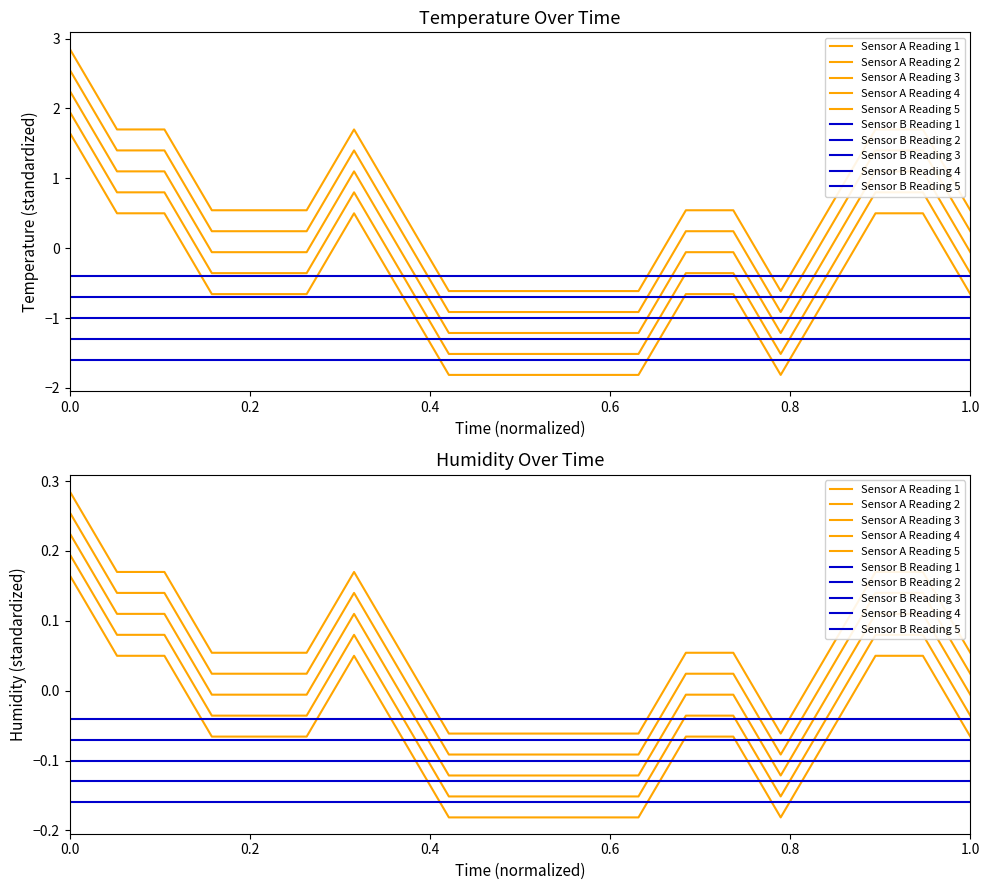

What is the difference between the second highest and minimum values?

2.3